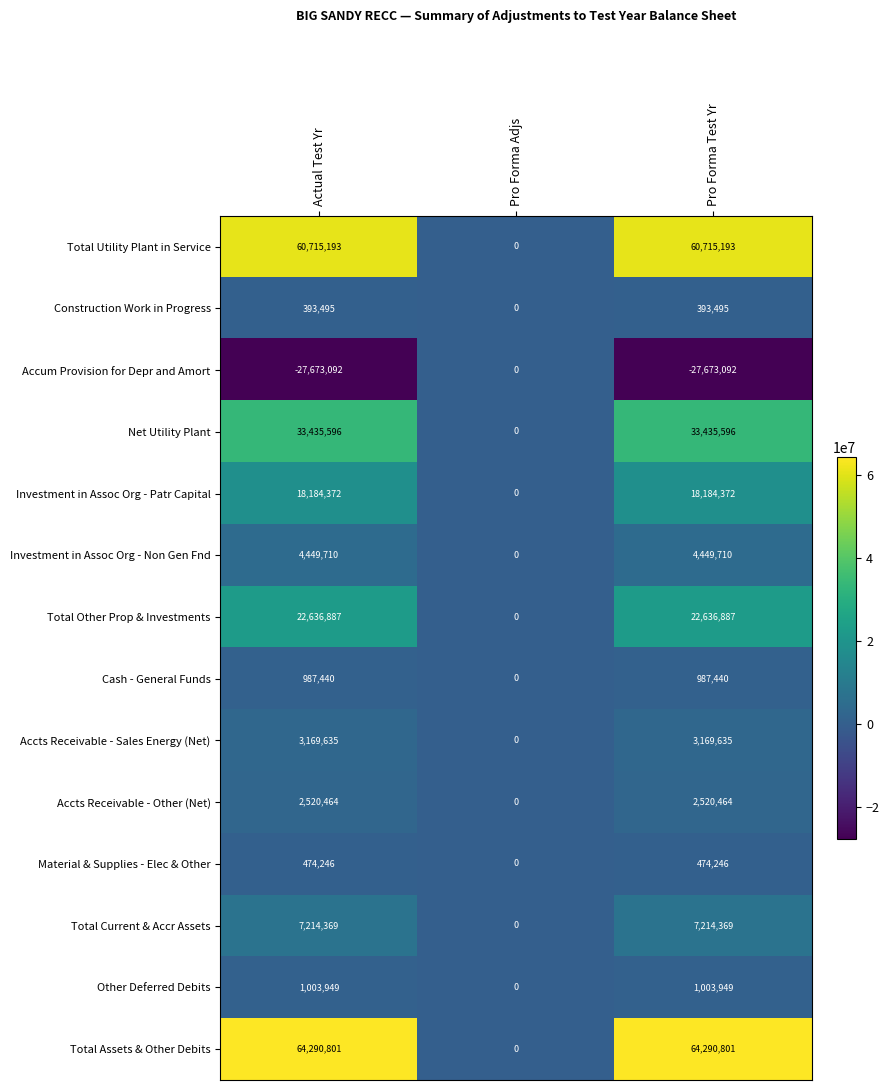

Count the Total Assets & Other Debits values in the range 0 to 64290801.

3